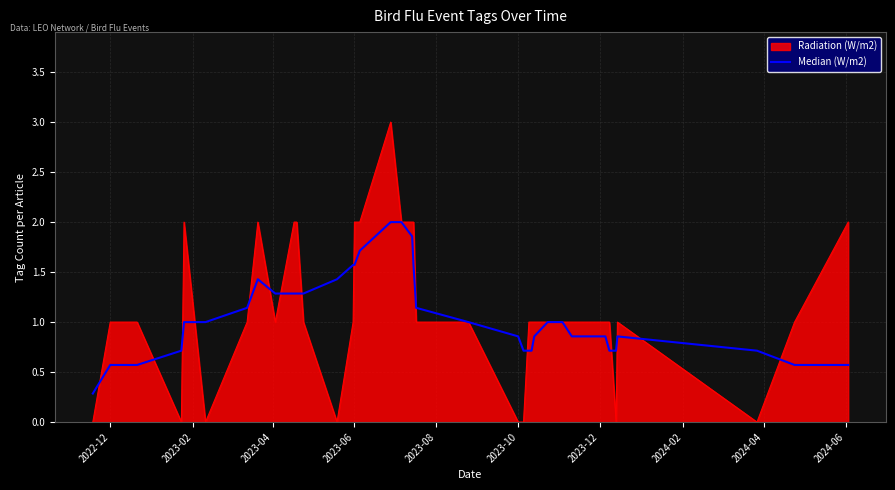

List the series in order of their peak value, lowest first.

Median (W/m2), Radiation (W/m2)